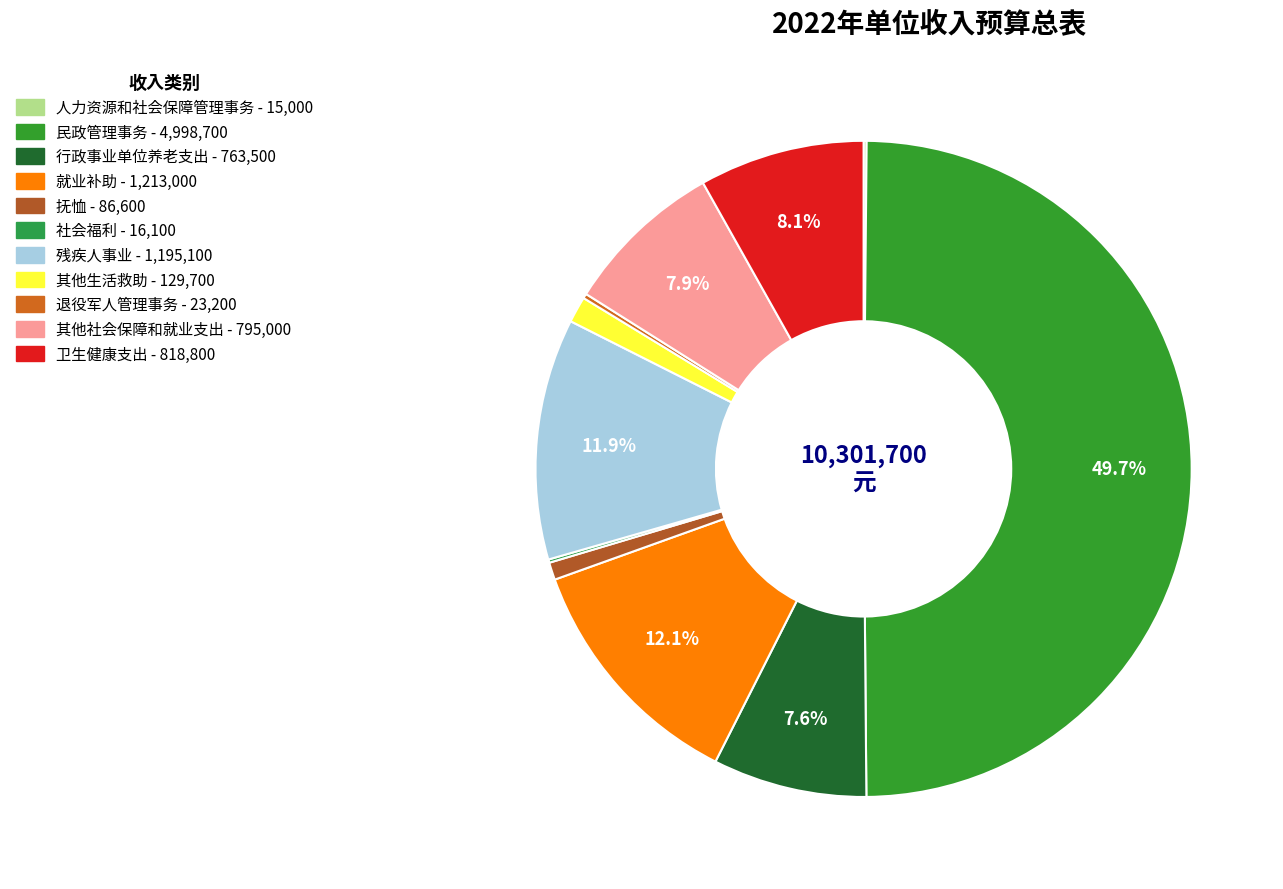

To the nearest percent, what is the average slice percentage?

9%